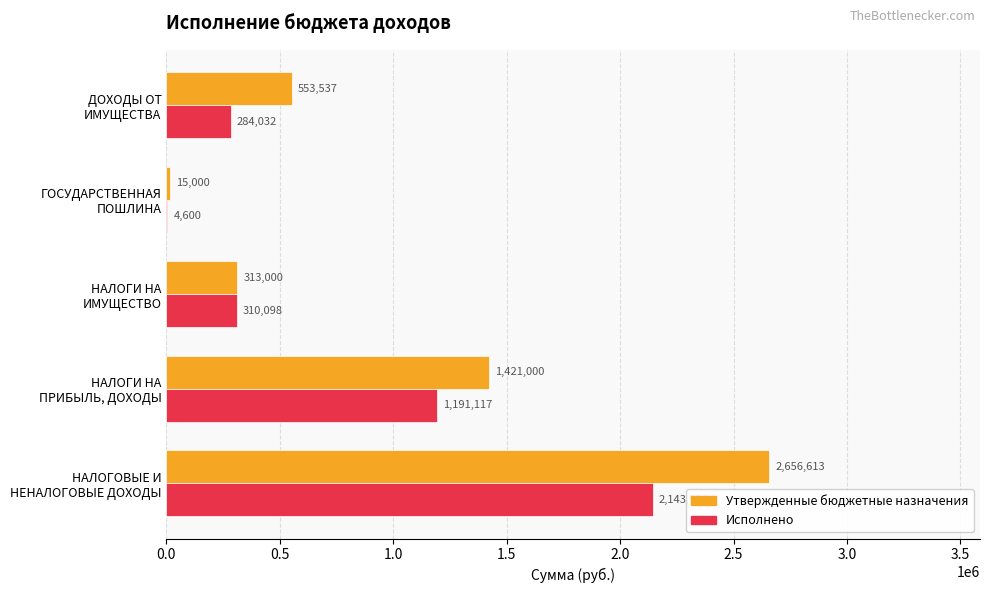

What is the maximum value shown in the chart?

2656613.5